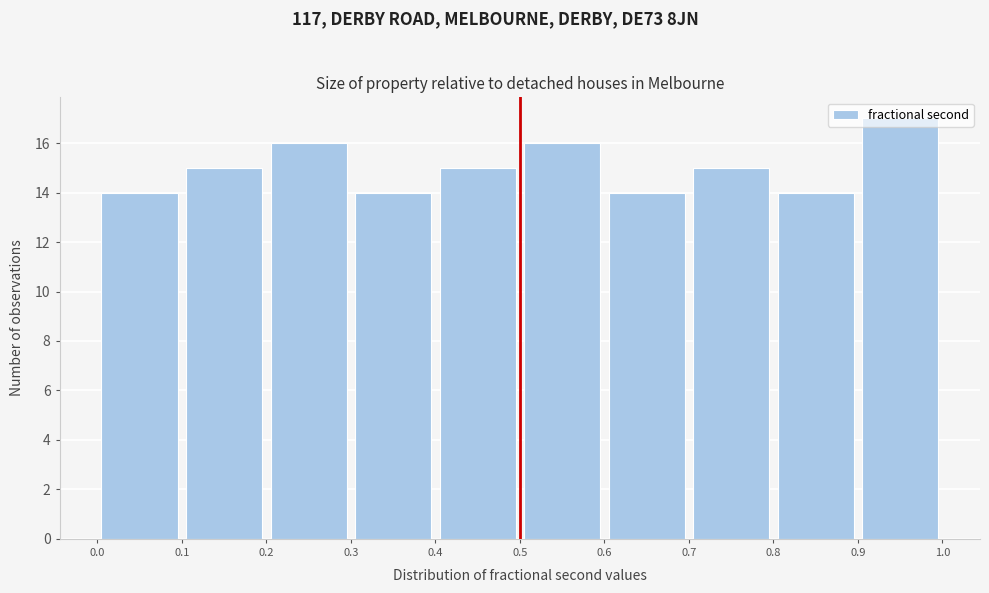

Reading left to right, list every bar in this chart as the range it spans on the x-axis followed by its height. The values are not printed on the chart, so give them approximately, as read against the axis.

0.0 to 0.1: 14
0.1 to 0.2: 15
0.2 to 0.3: 16
0.3 to 0.4: 14
0.4 to 0.5: 15
0.5 to 0.6: 16
0.6 to 0.7: 14
0.7 to 0.8: 15
0.8 to 0.9: 14
0.9 to 1.0: 17